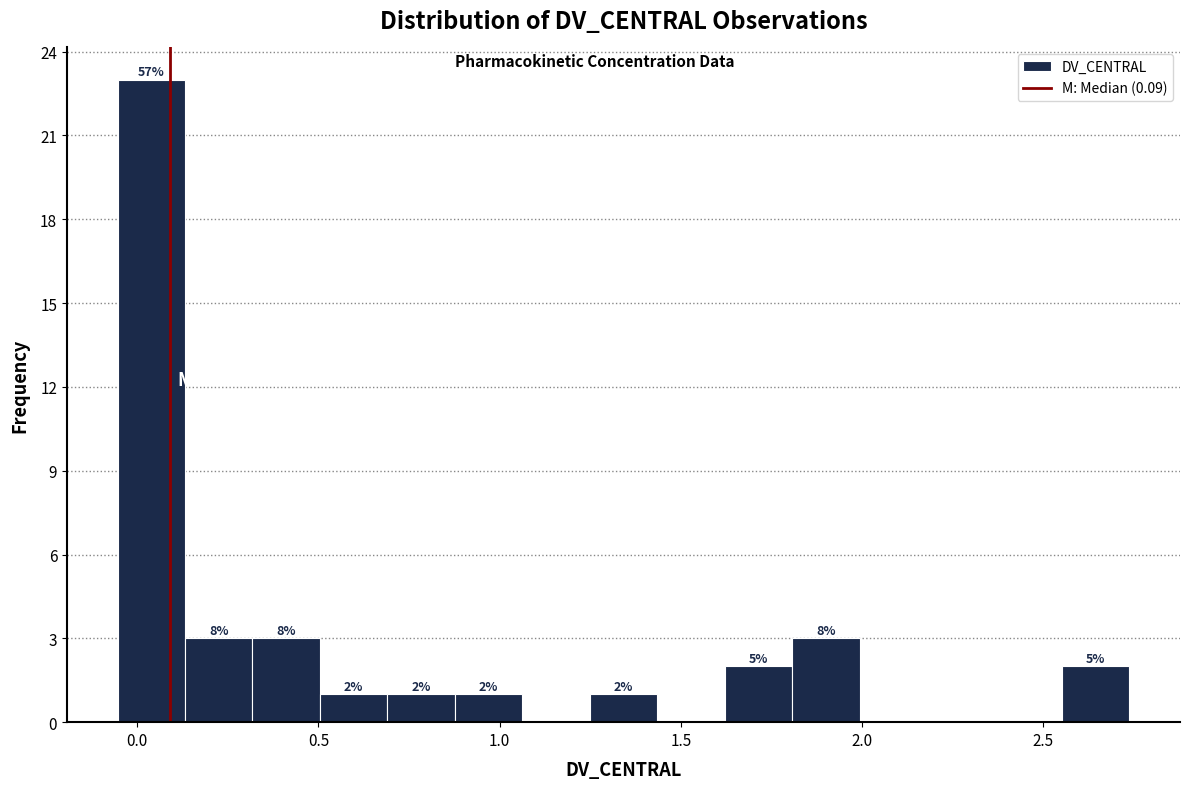

Around what value on the x-axis is the tallest bar? Give the approximate position of its centre, as read against the axis.

0.05